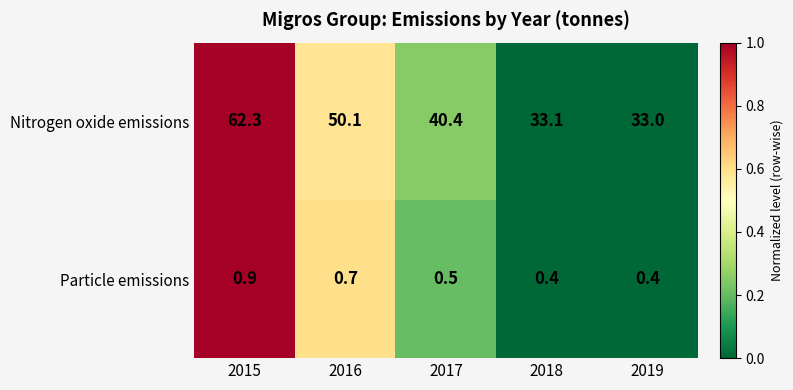

What is the difference between the maximum and minimum values in the Nitrogen oxide emissions series?

29.3